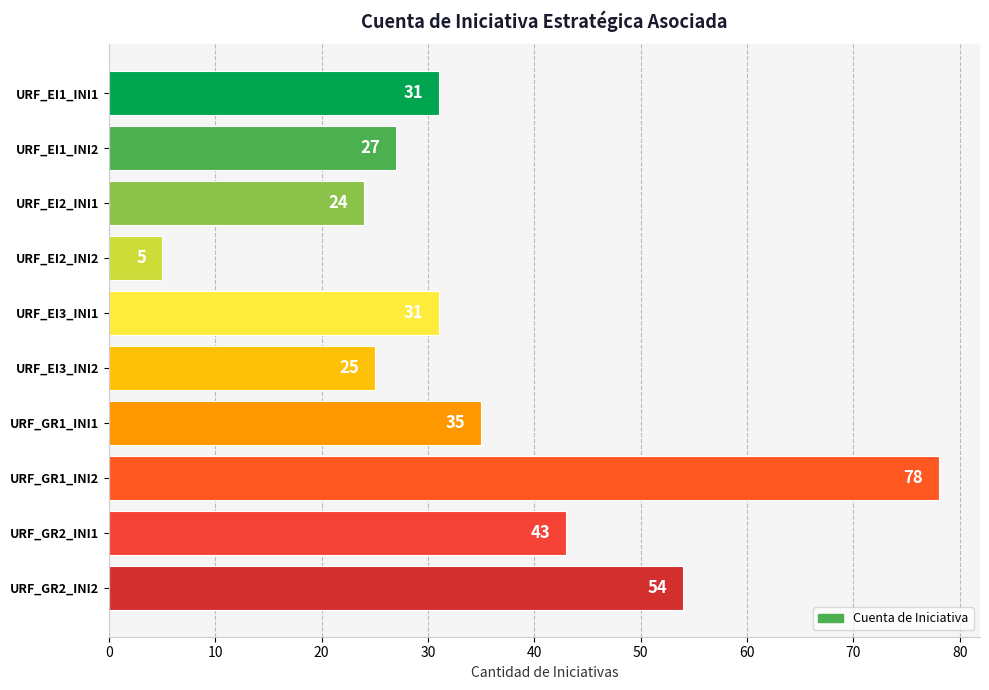

Between URF_EI2_INI2 and URF_EI2_INI1, which is larger?

URF_EI2_INI1